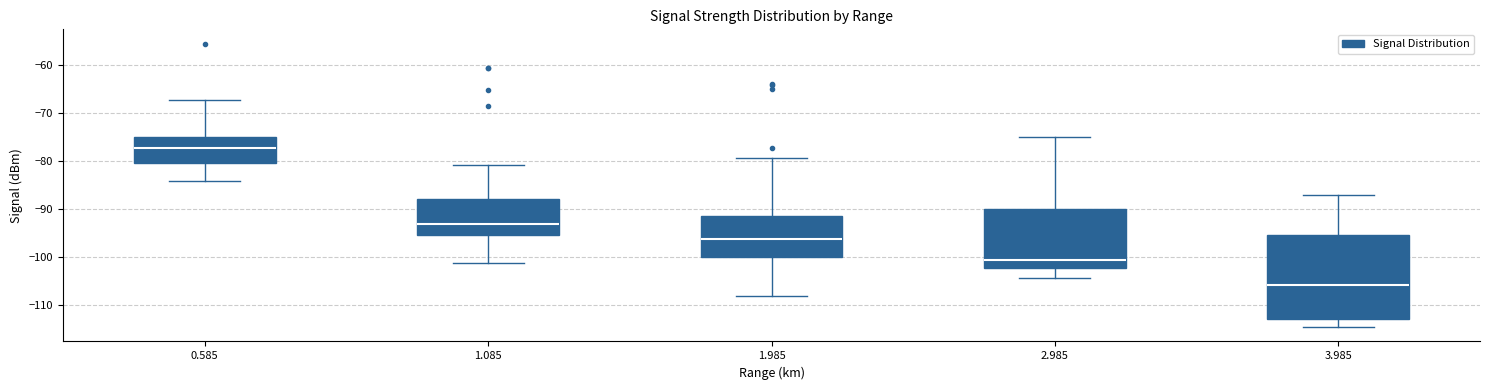

Which box has the highest median line?

0.585